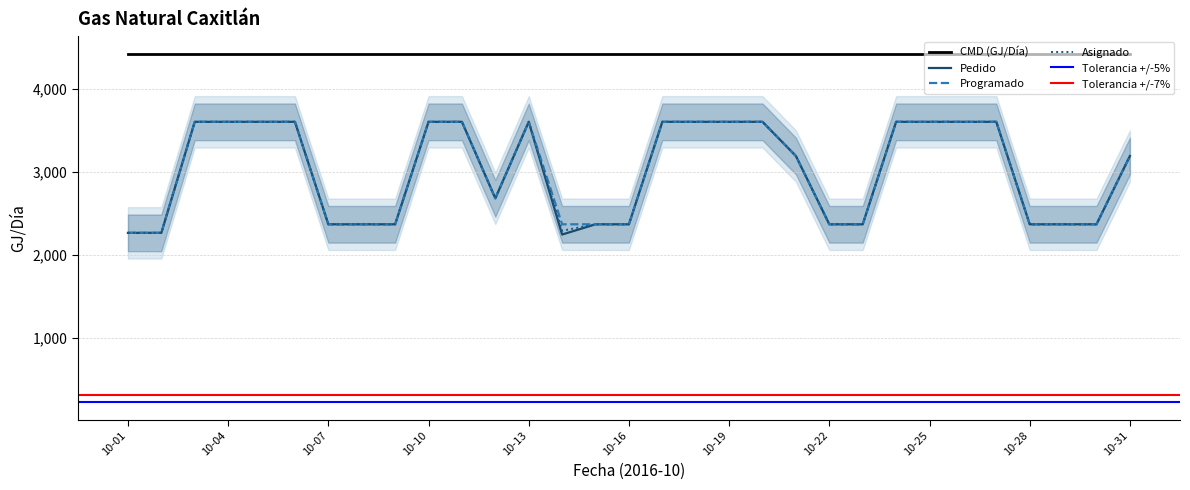

What is the lowest value of the Programado series?

2266.7